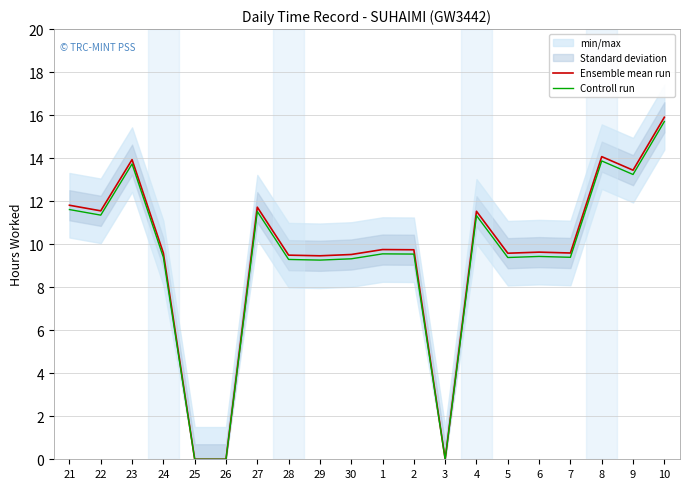

Which has a higher value, 6 or 25?

6